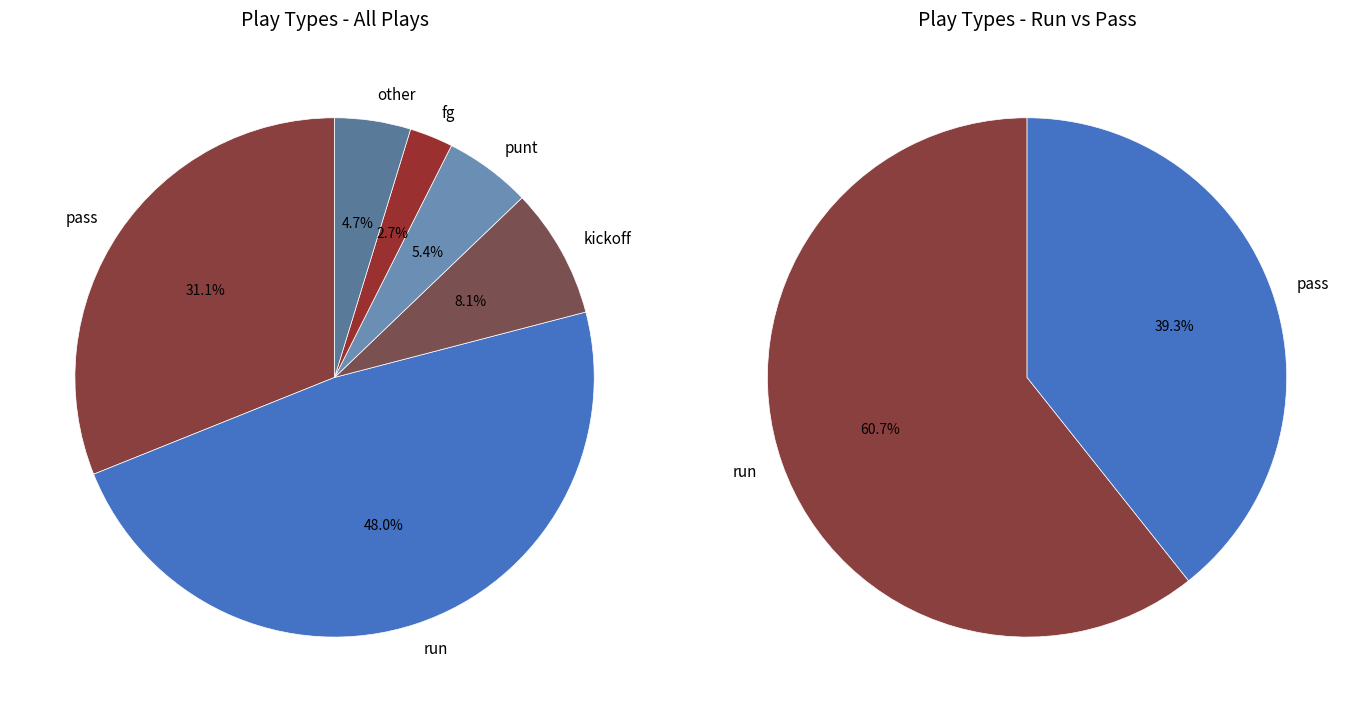

To the nearest percent, what percentage of the pie is kickoff?

8%